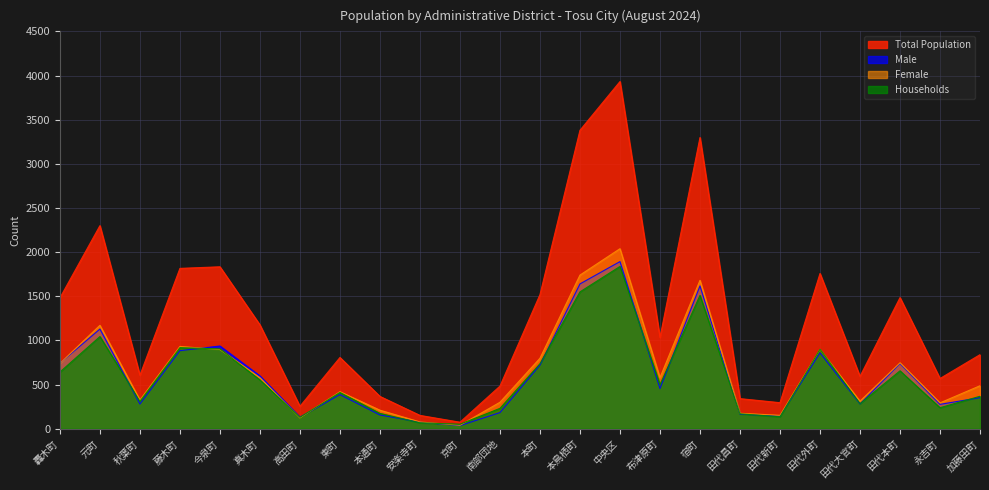

What are all the series names shown in the legend?

Total Population, Male, Female, Households